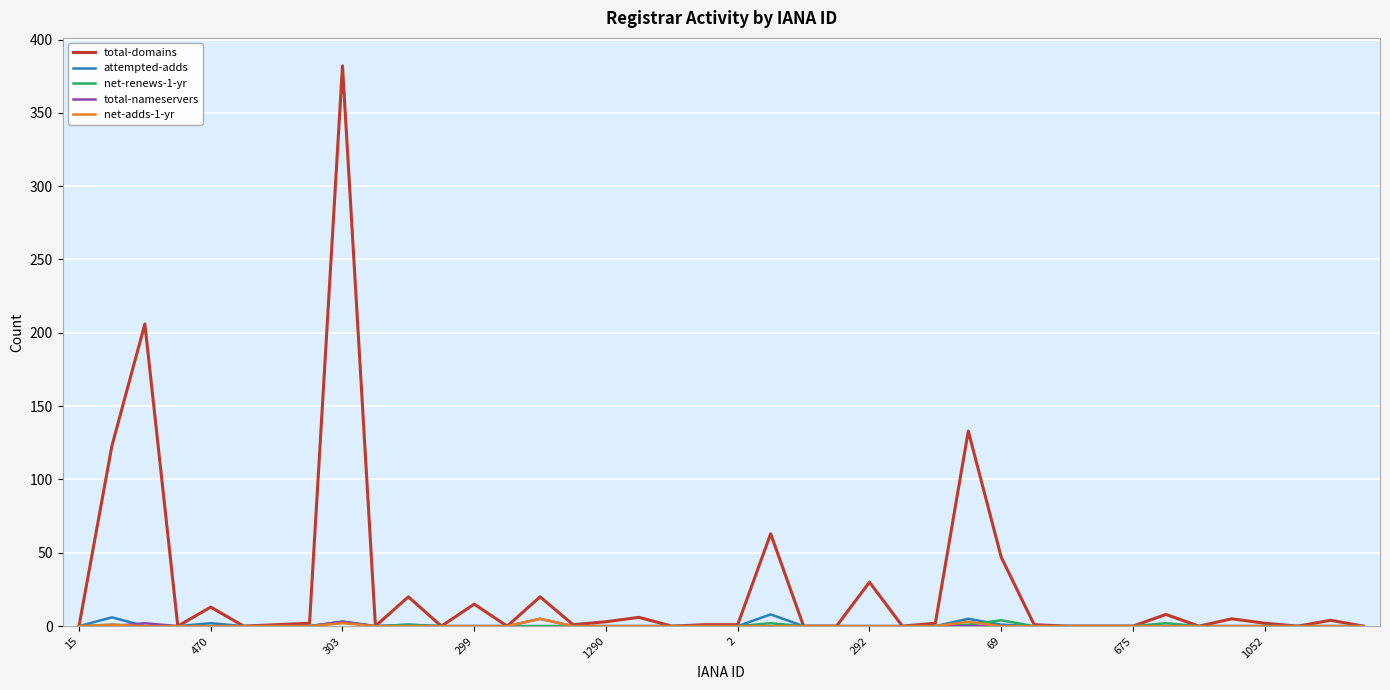

Which series has the largest total across all categories?

total-domains